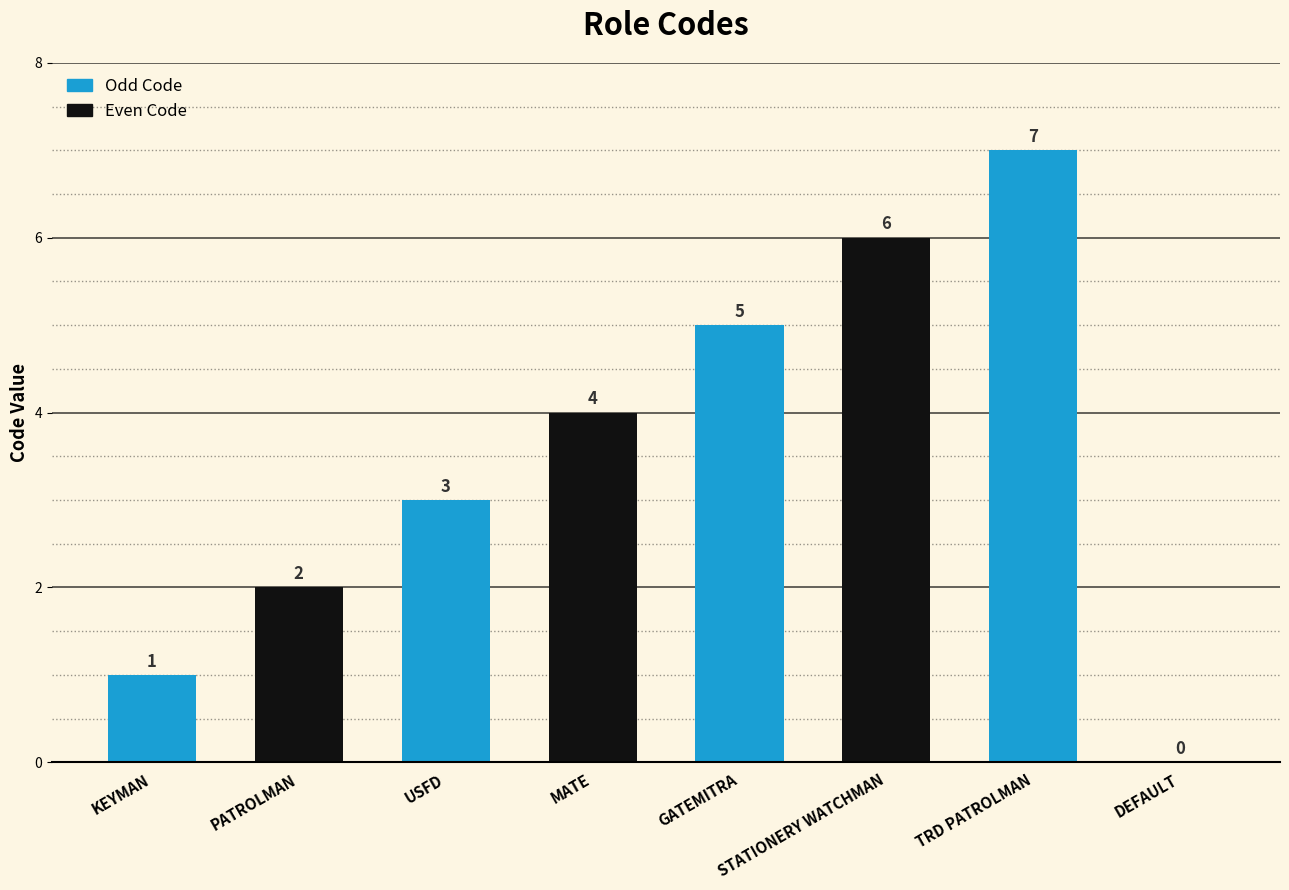

What is the average value?

4